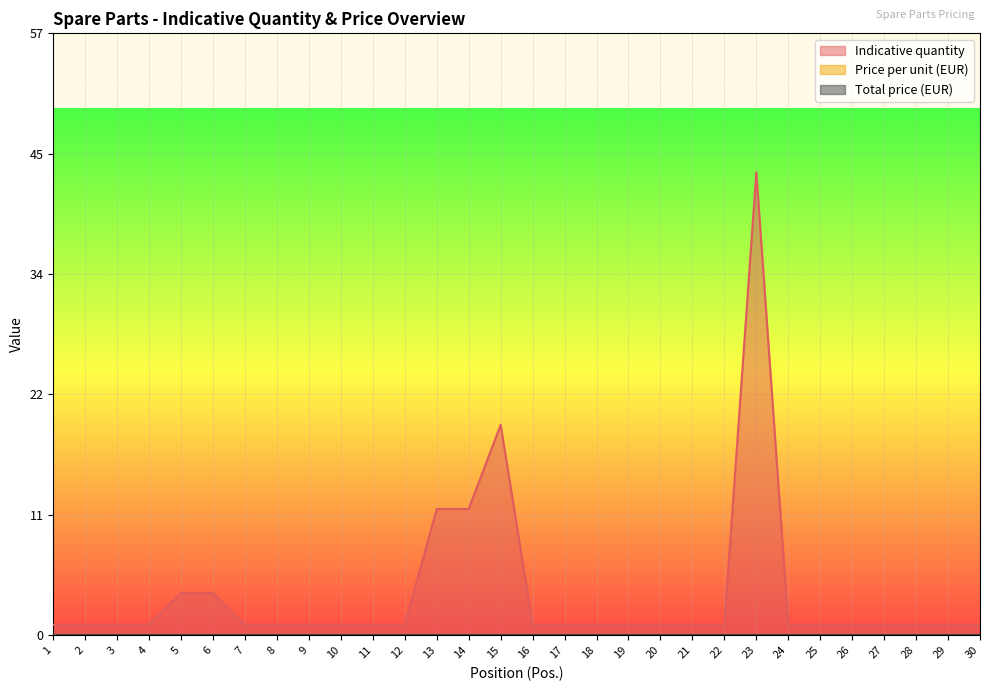

At 26, list the series in order from smallest to largest.

Price per unit (EUR), Total price (EUR), Indicative quantity